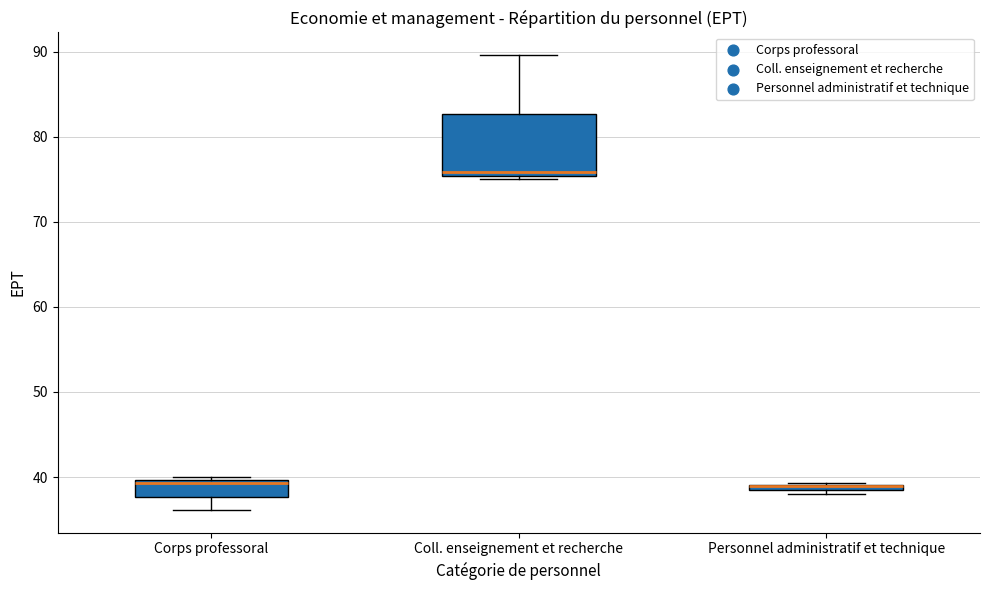

Comparing the boxes themselves (not the whiskers), which one is the tallest?

Coll. enseignement et recherche